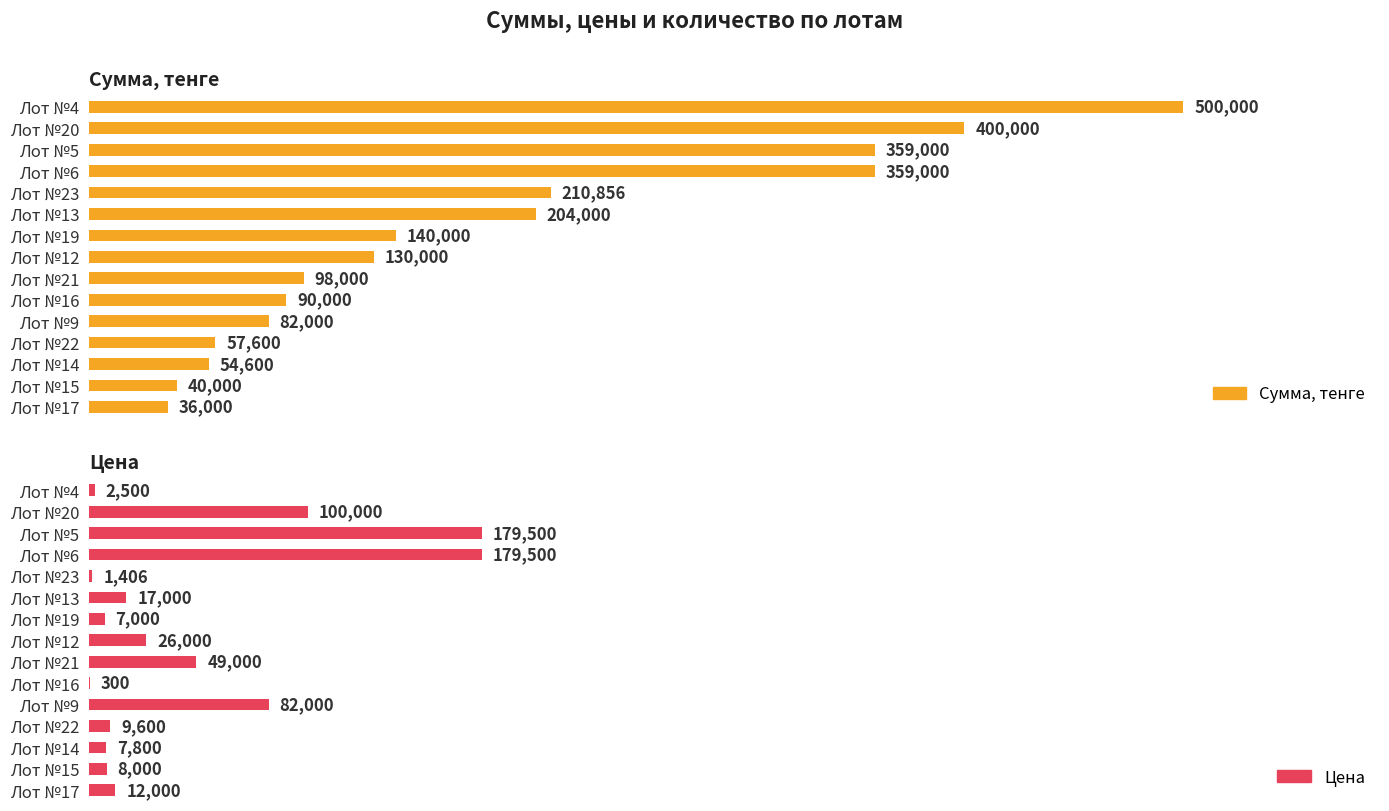

List the series in order of their peak value, lowest first.

Цена, Сумма, тенге